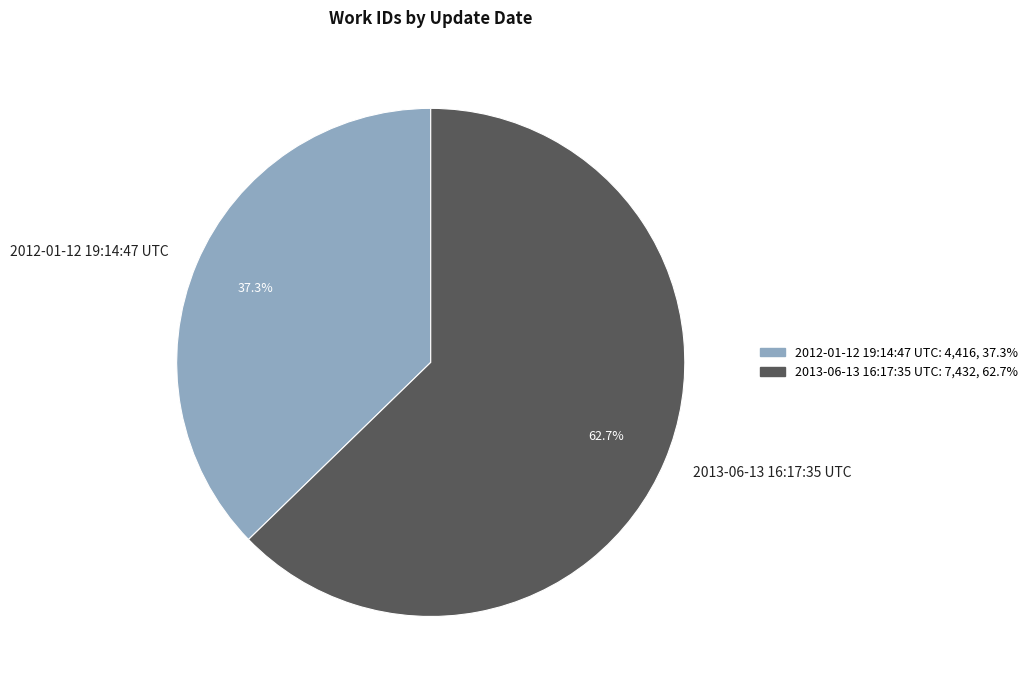

Does any single category account for the majority?

Yes